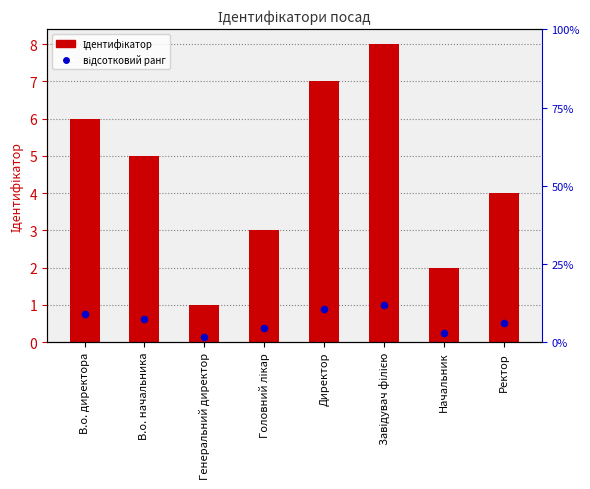

What is the total value across all series at Головний лікар?

3.4